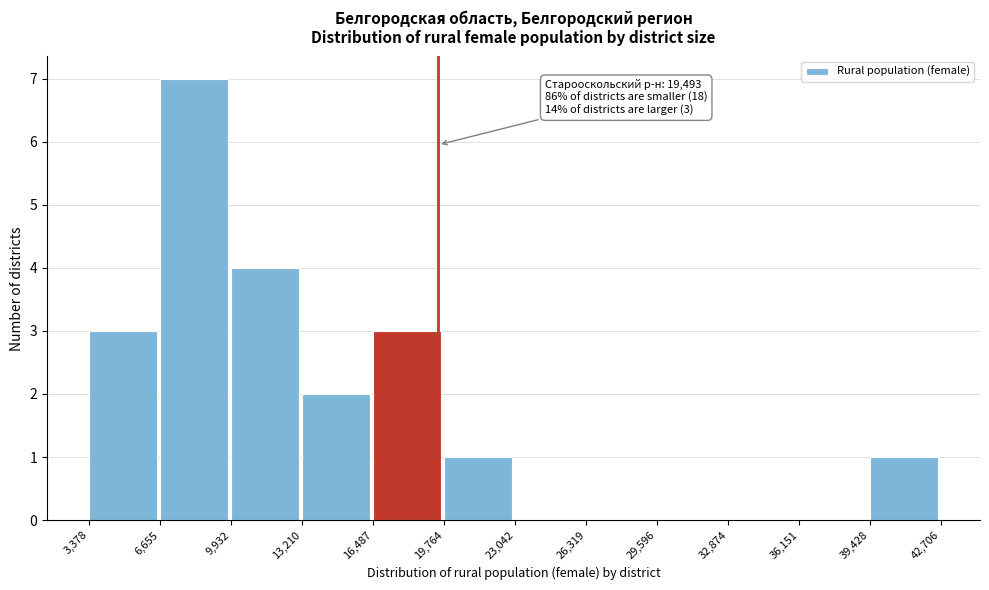

Over which range of the x-axis is the bar tallest?

6,655 to 9,932